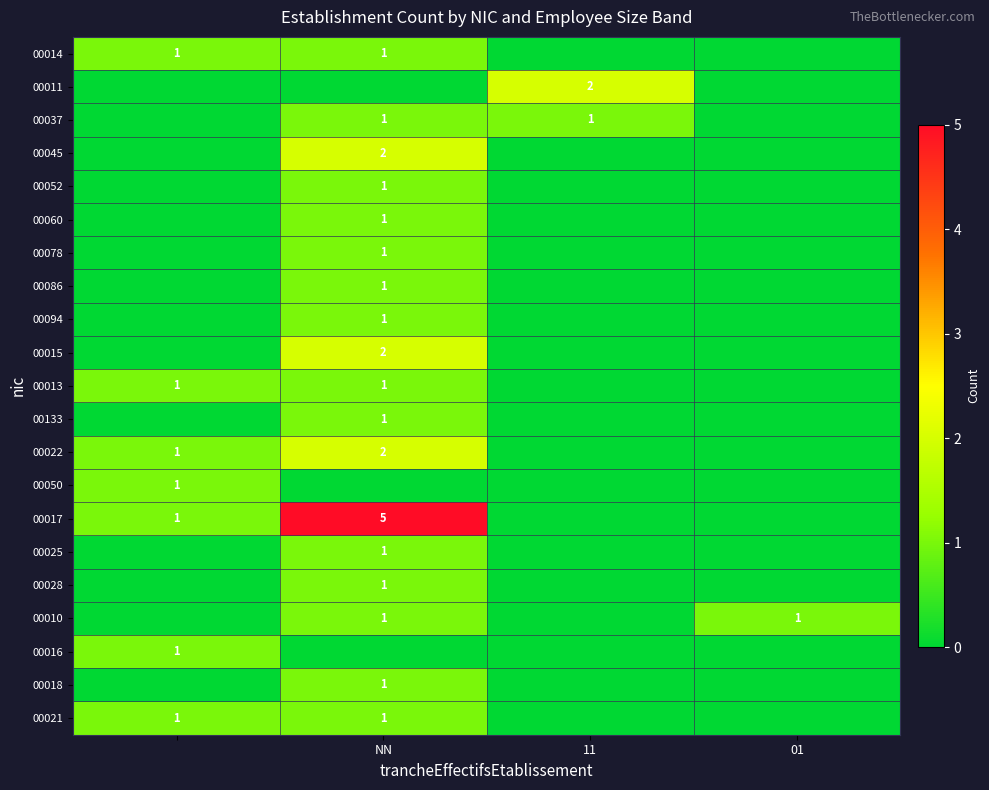

Is it true that 00086 equals 2 at NN?

False